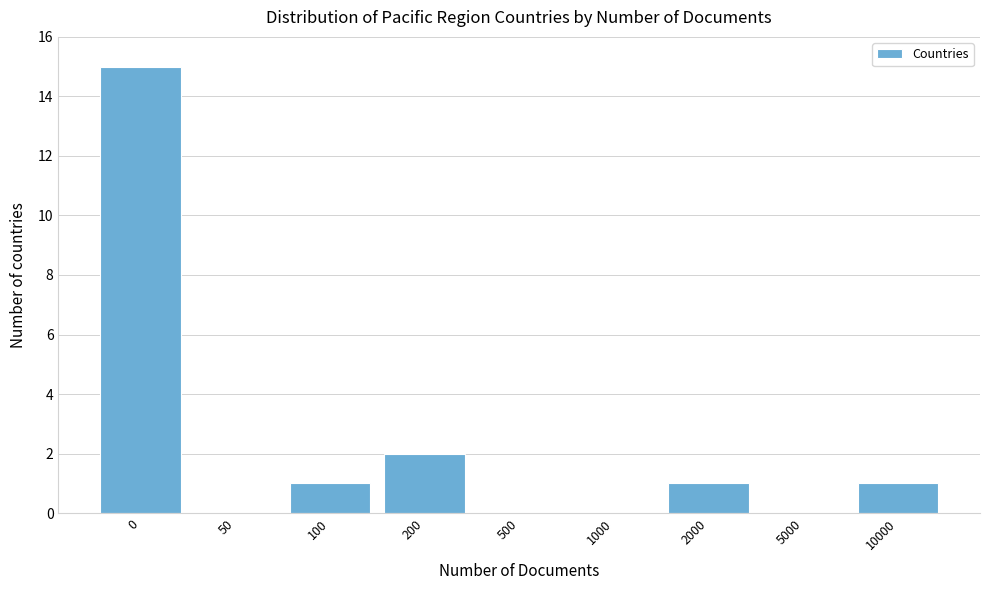

Reading right to left, what are all the values shown in this chart?

10000=1	5000=0	2000=1	1000=0	500=0	200=2	100=1	50=0	0=15